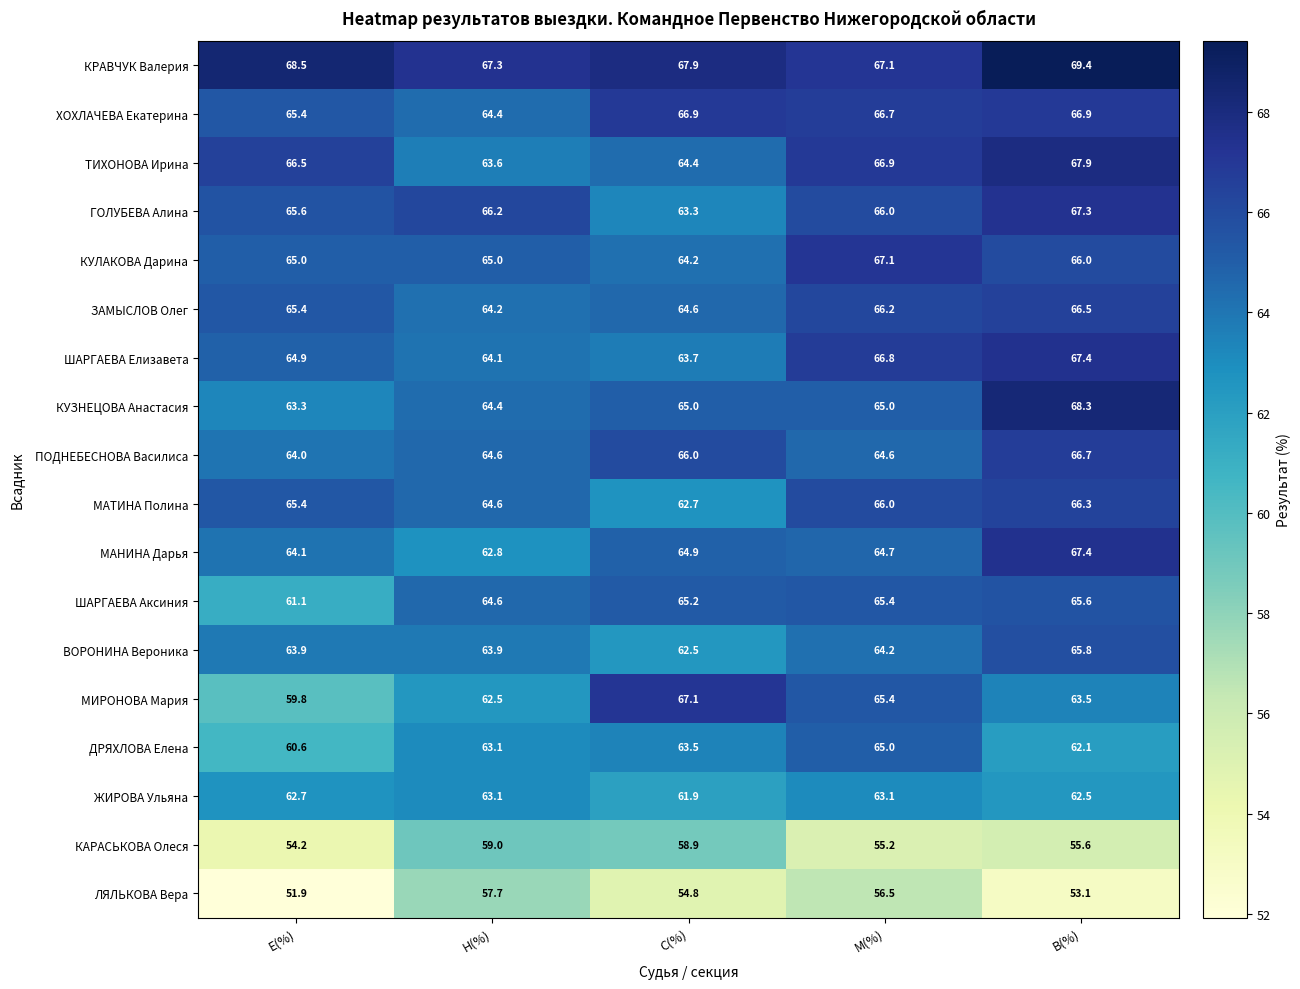

What is the difference between the second highest and minimum values in the ЖИРОВА Ульяна series?

1.2